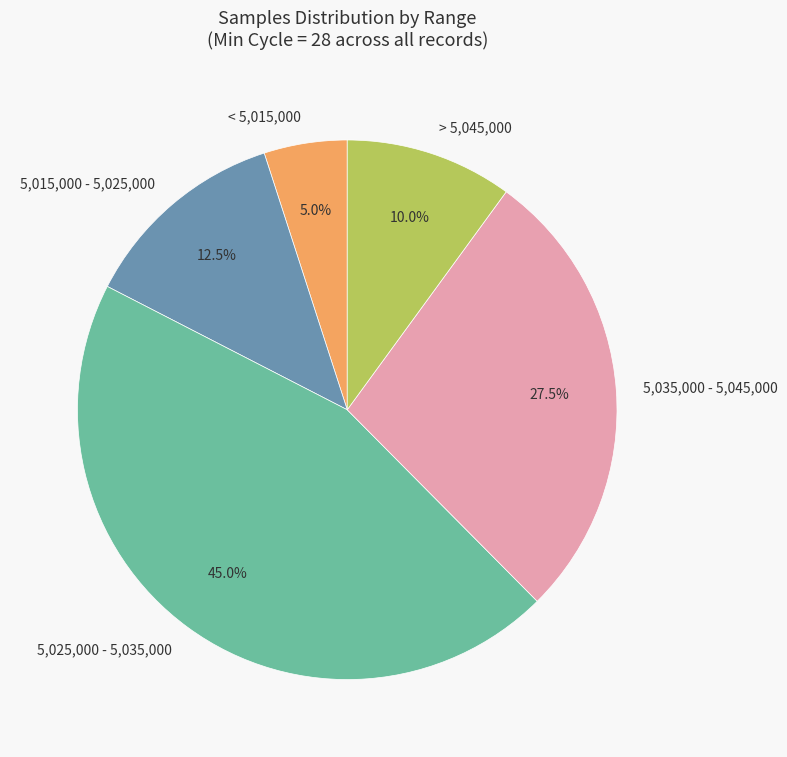

Combined, do 5,025,000 - 5,035,000 and 5,015,000 - 5,025,000 account for over 50%?

Yes